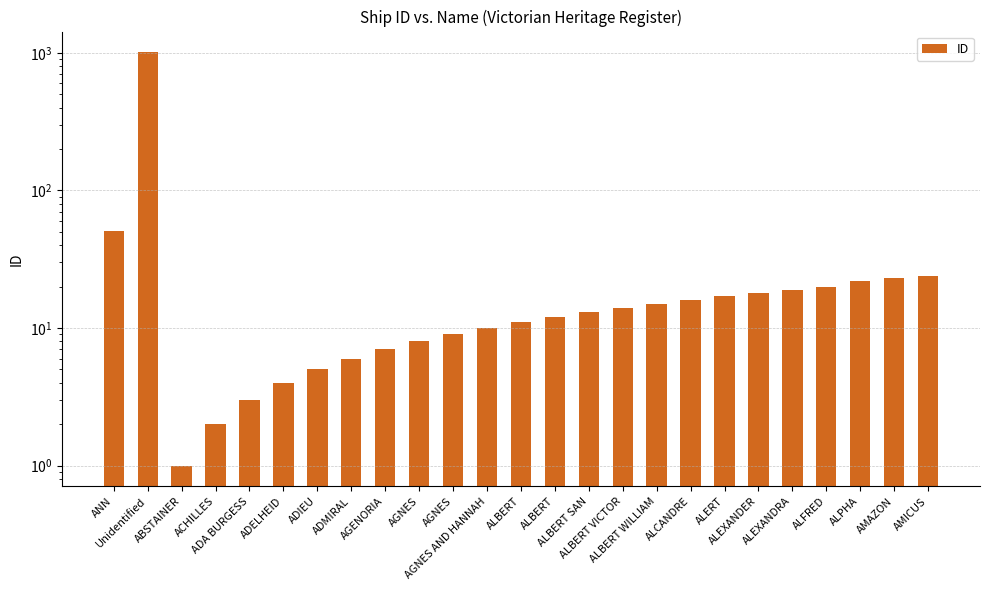

What is the difference between the maximum and second lowest values?

1007